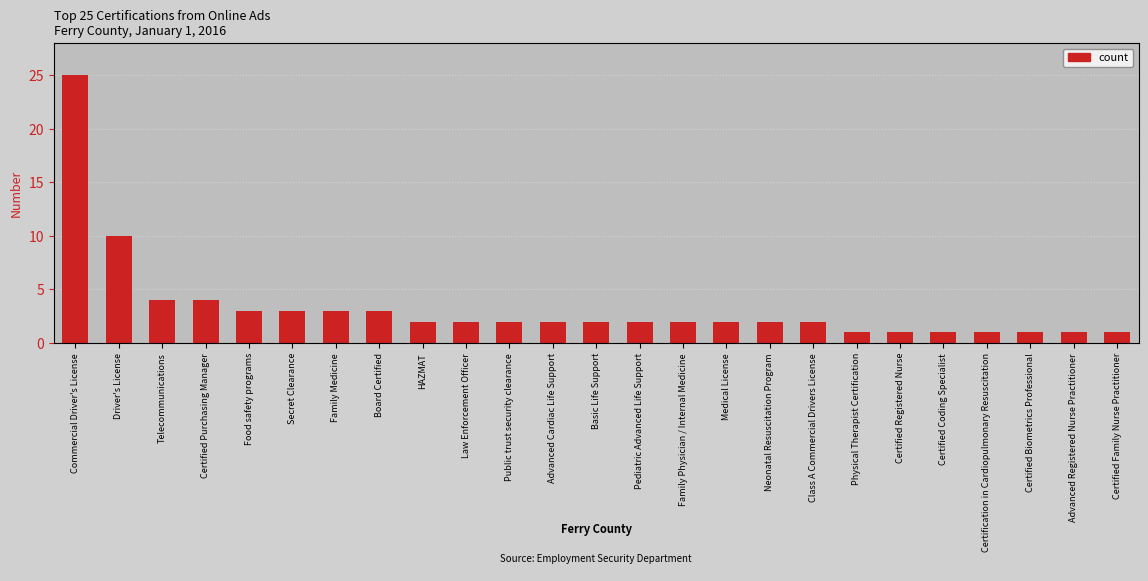

Reading left to right, transcribe all the data shown in this chart.

25	10	4	4	3	3	3	3	2	2	2	2	2	2	2	2	2	2	1	1	1	1	1	1	1